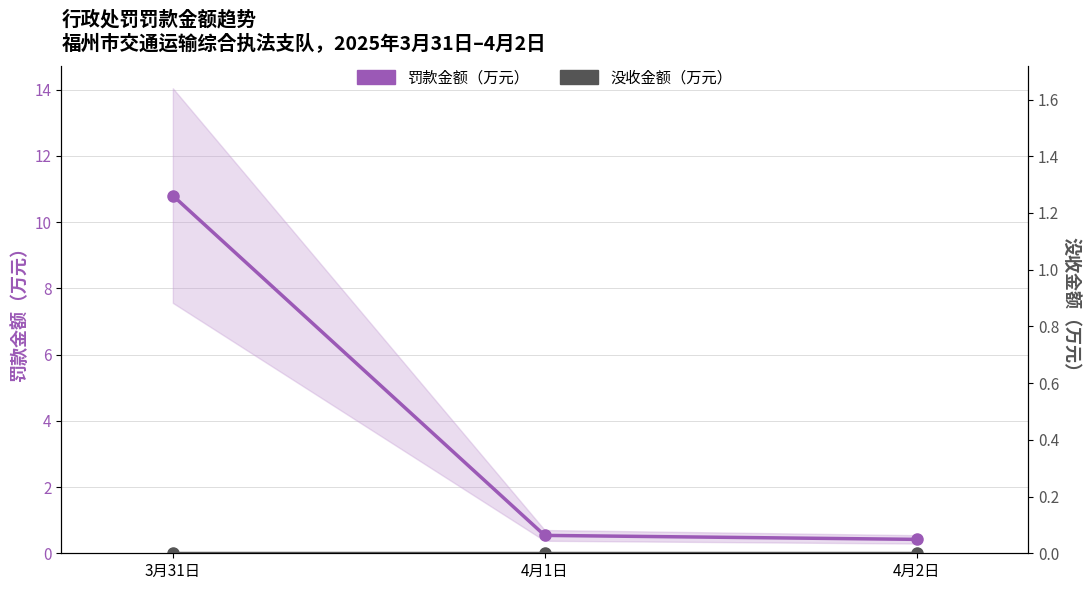

What is the label of the 1st point from the left?

3月31日